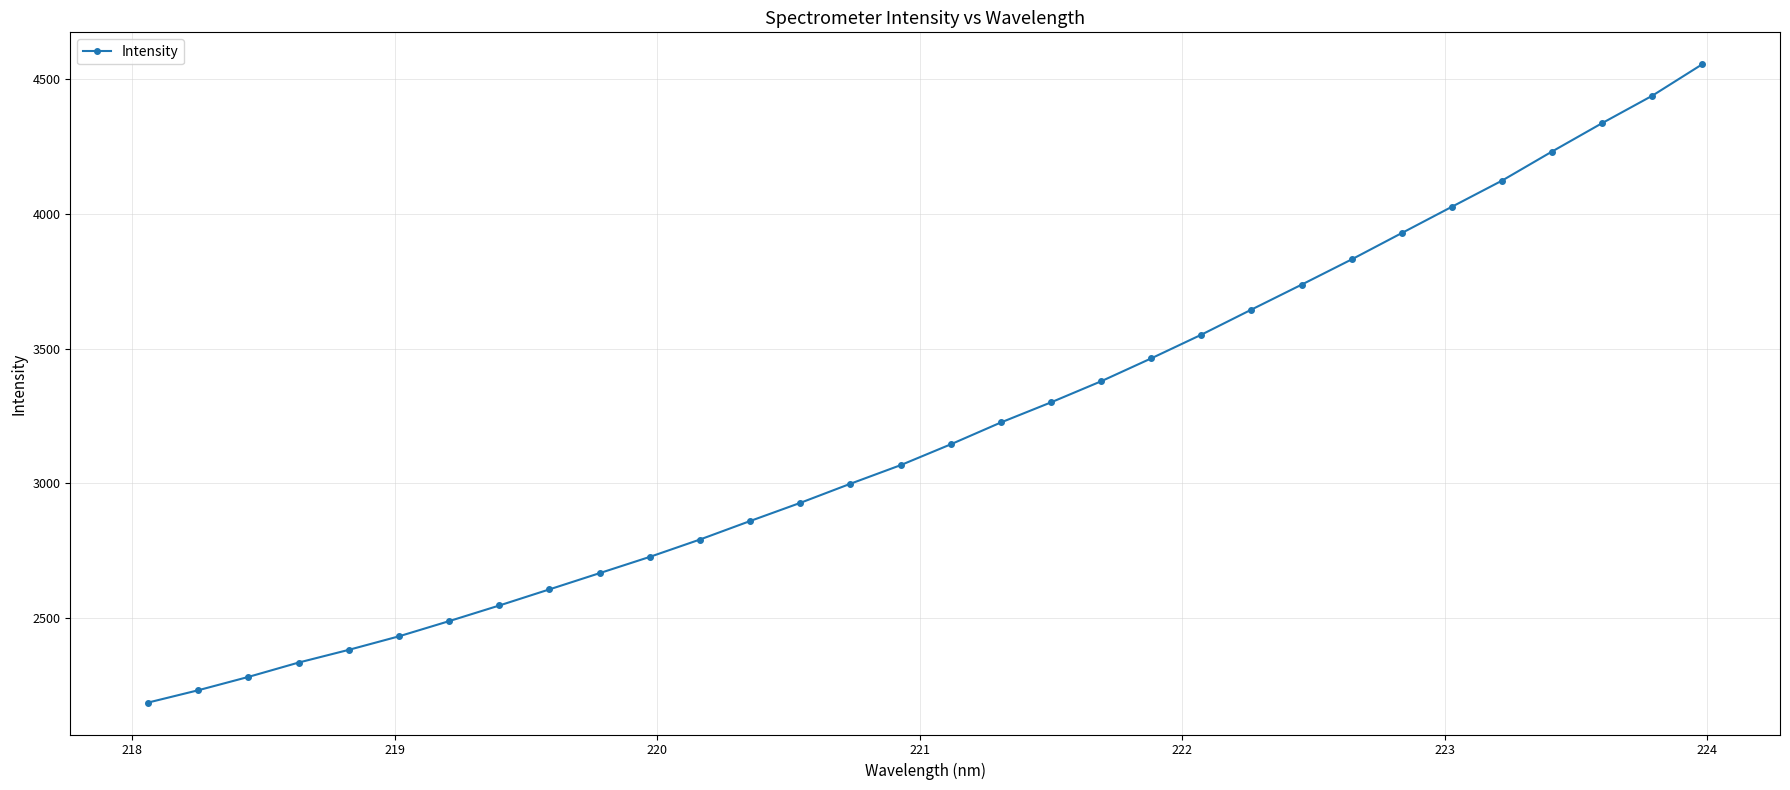

How many data points are above 3143?

16